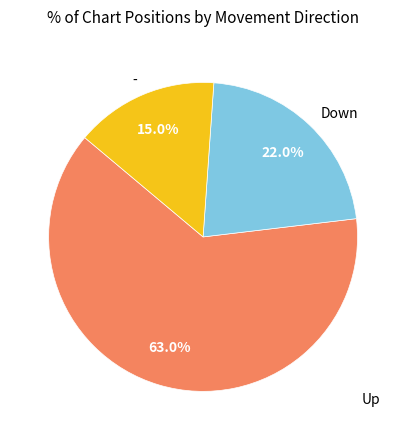

Do - and Down together represent more than half of the pie?

No